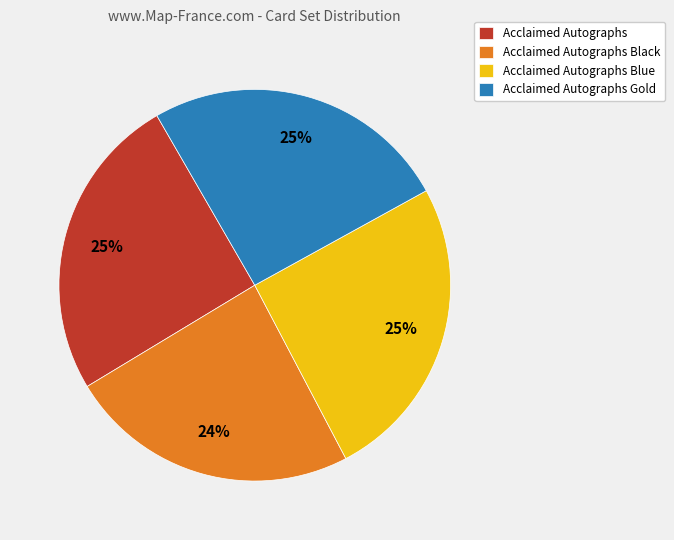

What is the smallest slice in the pie chart?

Acclaimed Autographs Black